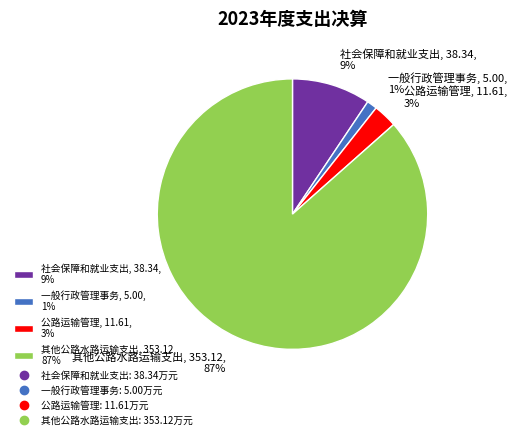

Which slice is the largest?

其他公路水路运输支出